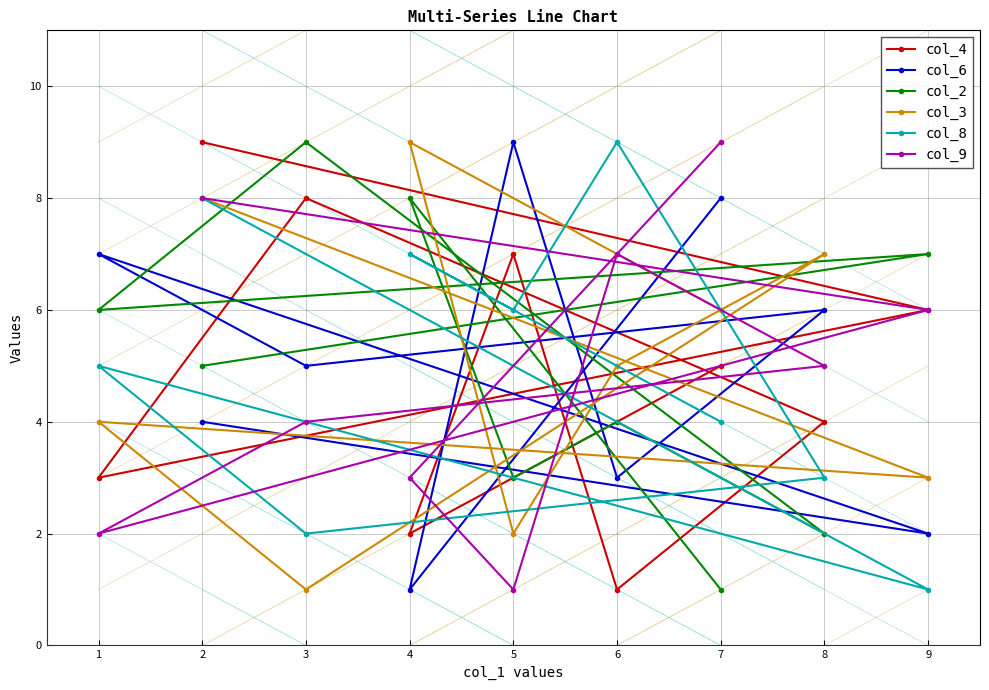

True or false: col_3 has a value of 6 at 1.

False